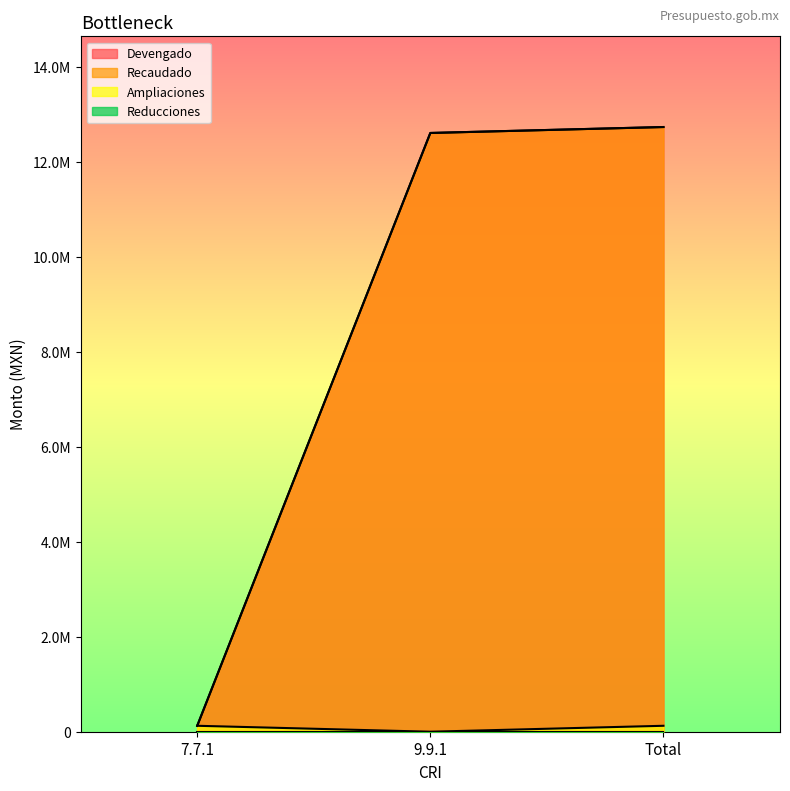

Reading left to right, transcribe all the data shown in this chart.

Devengado: 125047.4	12603418.0	12728465.4
Recaudado: 125047.4	12603418.0	12728465.4
Ampliaciones: 125047.4	0.0	125047.4